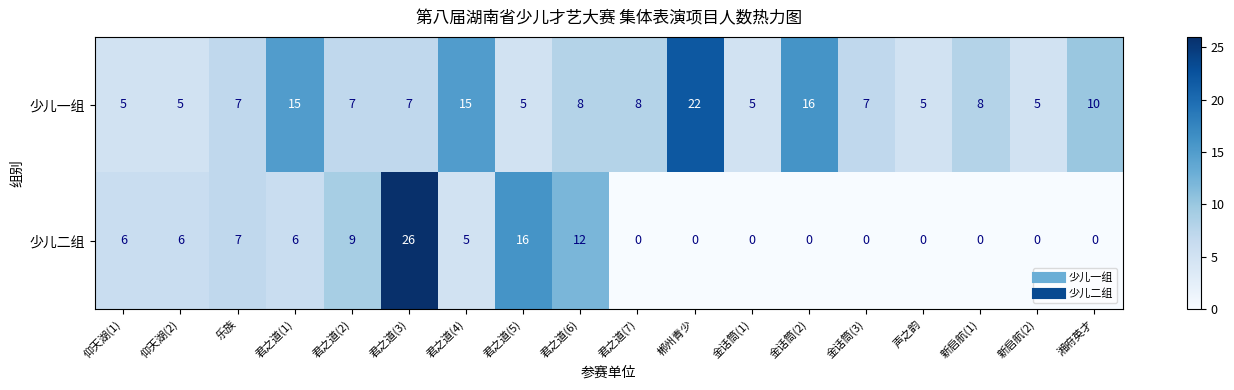

How many 少儿一组 values are between 5 and 10?

14